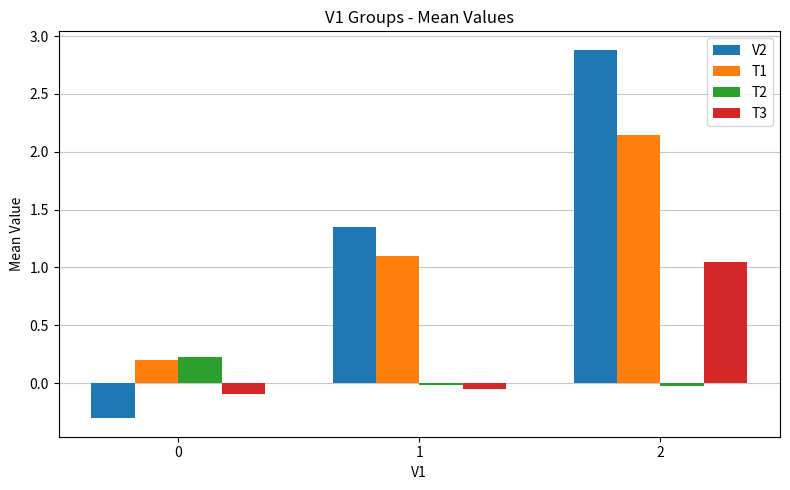

Which series has the largest total across all categories?

V2